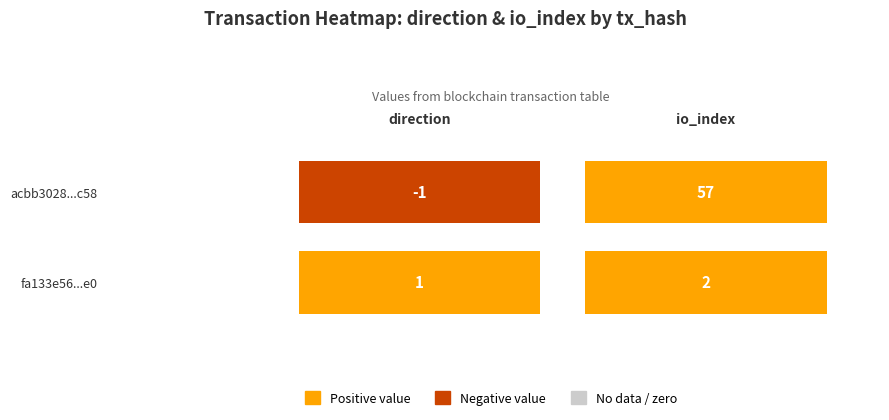

The fa133e566559a26ab6d2c054088e27480a598e0 series shows 2 at 1. True or false?

True